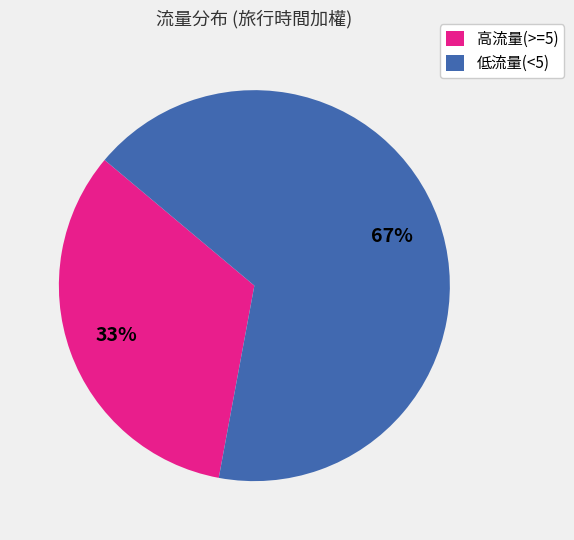

What is the ratio of the value at 低流量(<5) to the value at 高流量(>=5)?

2.0